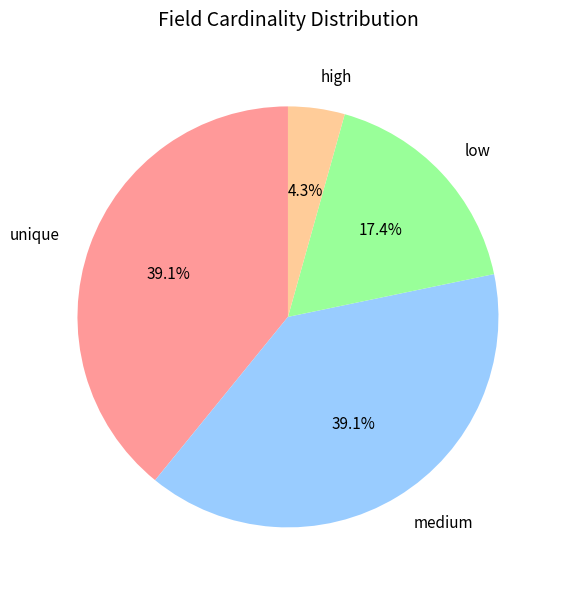

Is there a majority slice in this chart?

No